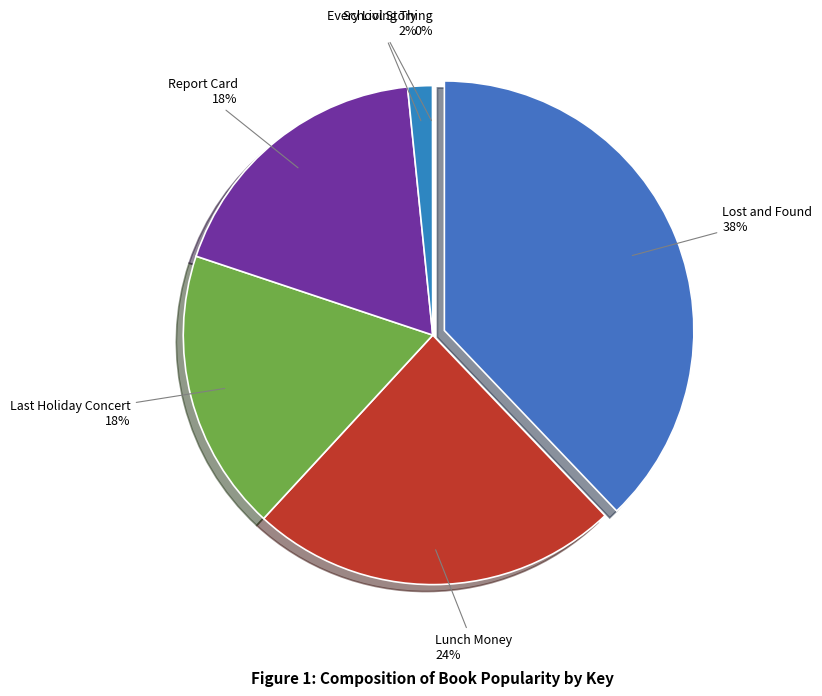

How many slices are in this pie chart?

6